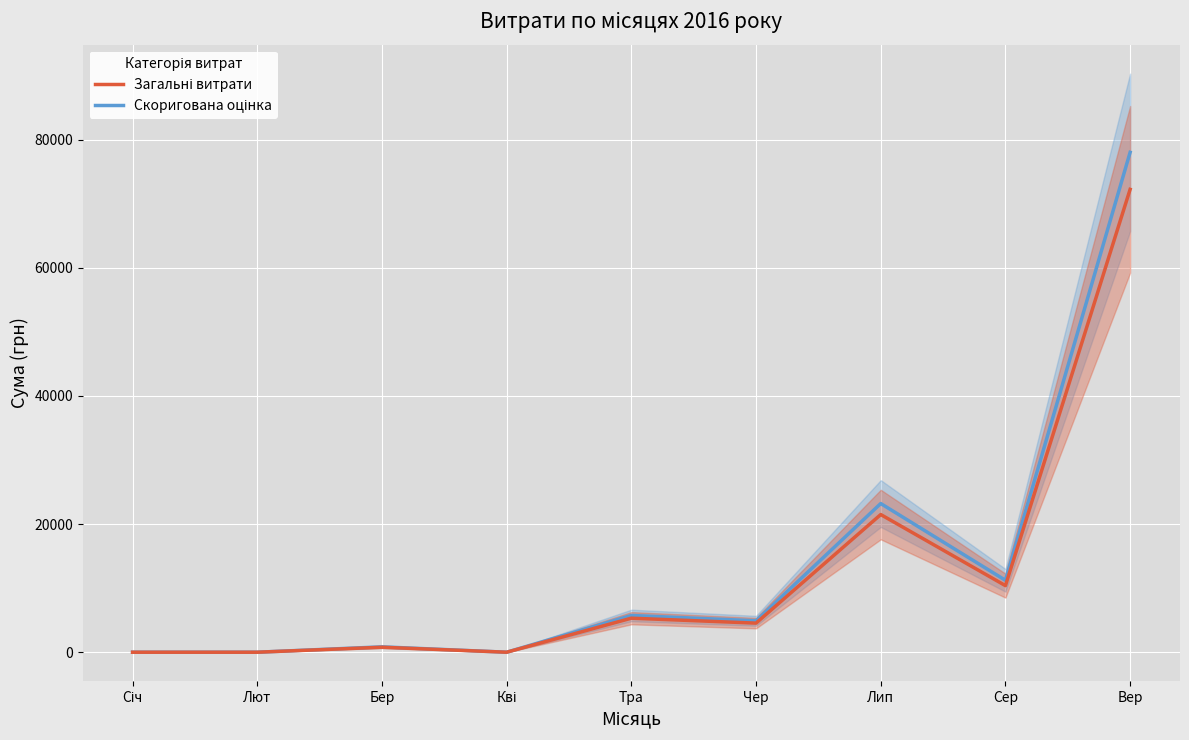

What is the highest value of the Загальні витрати series?

72223.8